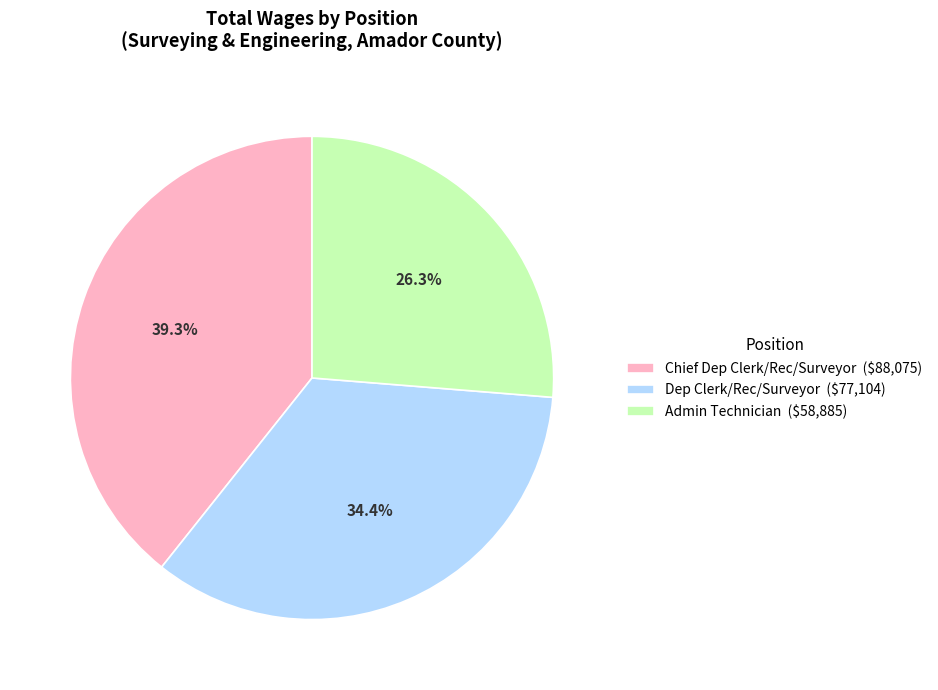

Which category has the smallest portion of the pie?

Admin Technician